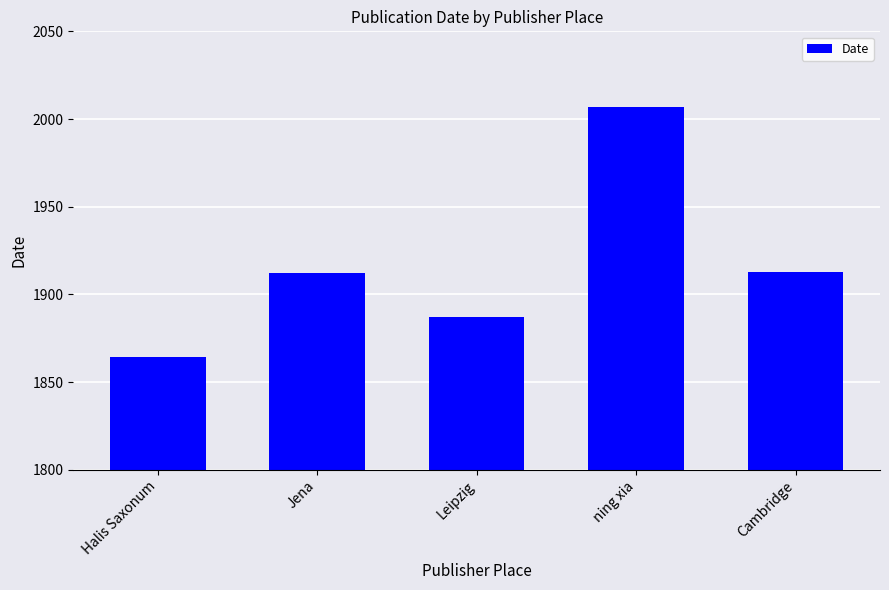

Reading left to right, extract all data points from this chart.

1864	1912	1887	2007	1913